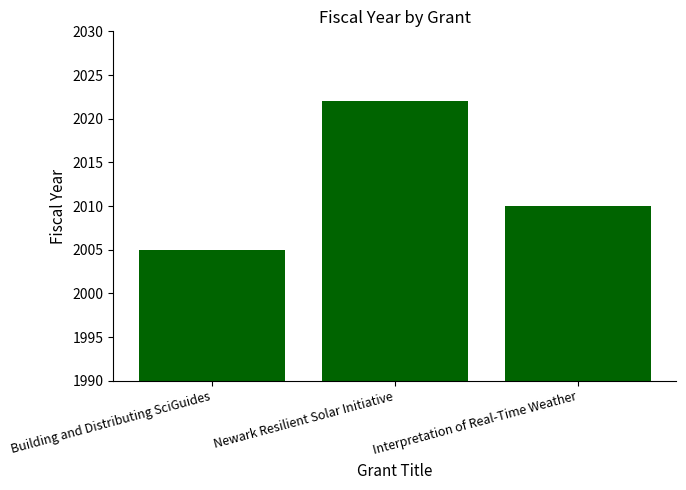

Is it true that the value at Newark Resilient Solar Initiative is 2919?

False